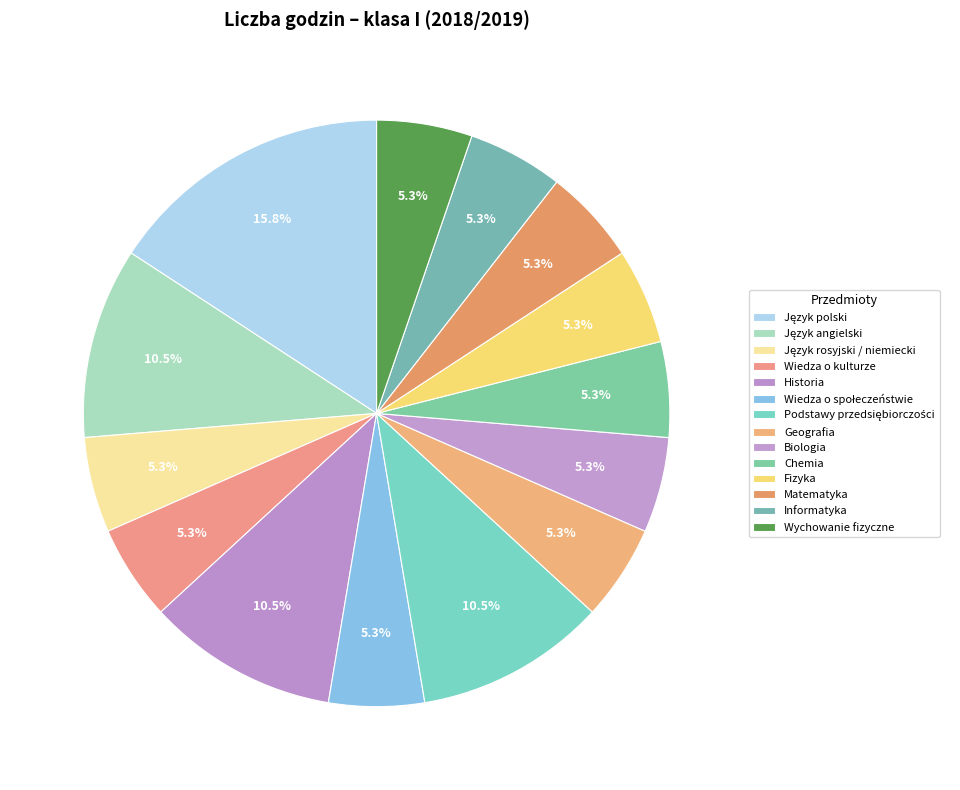

To the nearest percent, what is the difference between the Historia and Wiedza o kulturze slice percentages?

5%